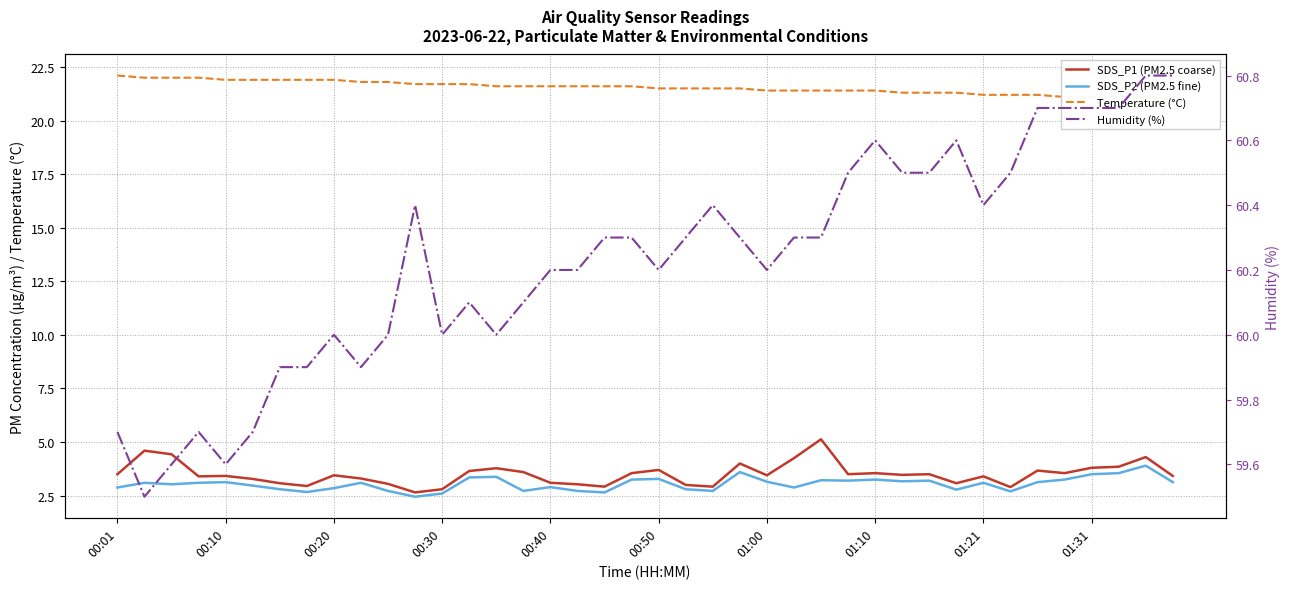

True or false: Temperature (°C) has more than 1 interior local peaks.

False